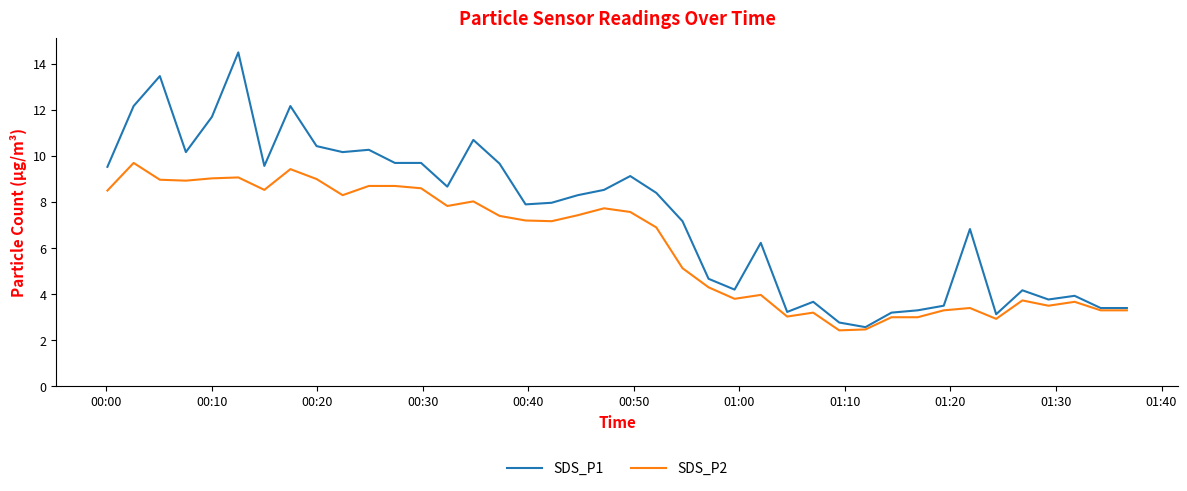

Which series has the largest total across all categories?

SDS_P1